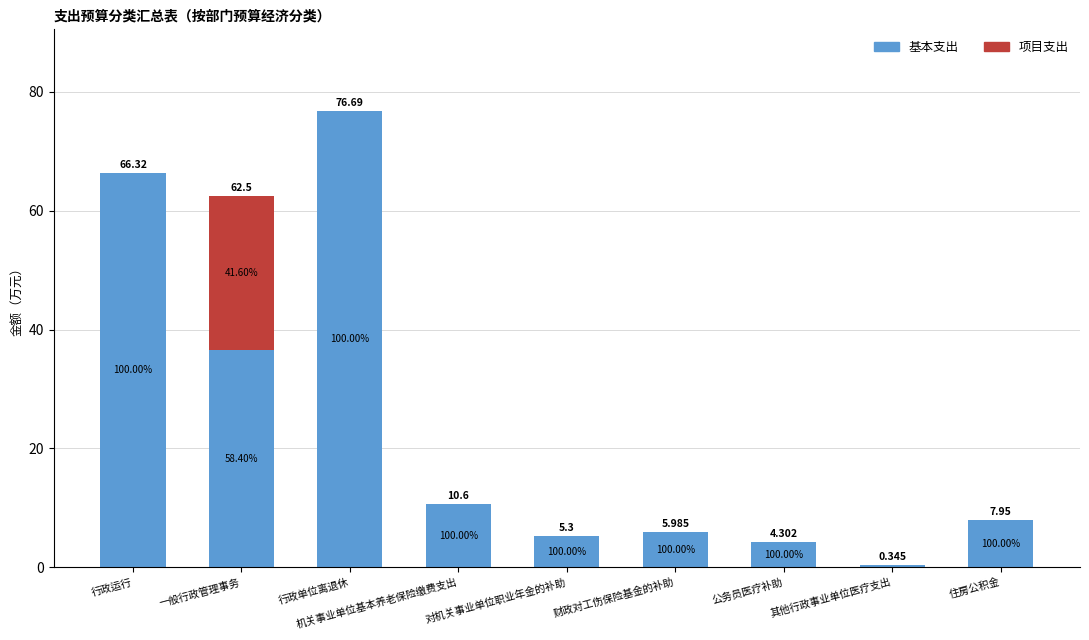

What value does the 基本支出 series have at 行政运行?

66.3